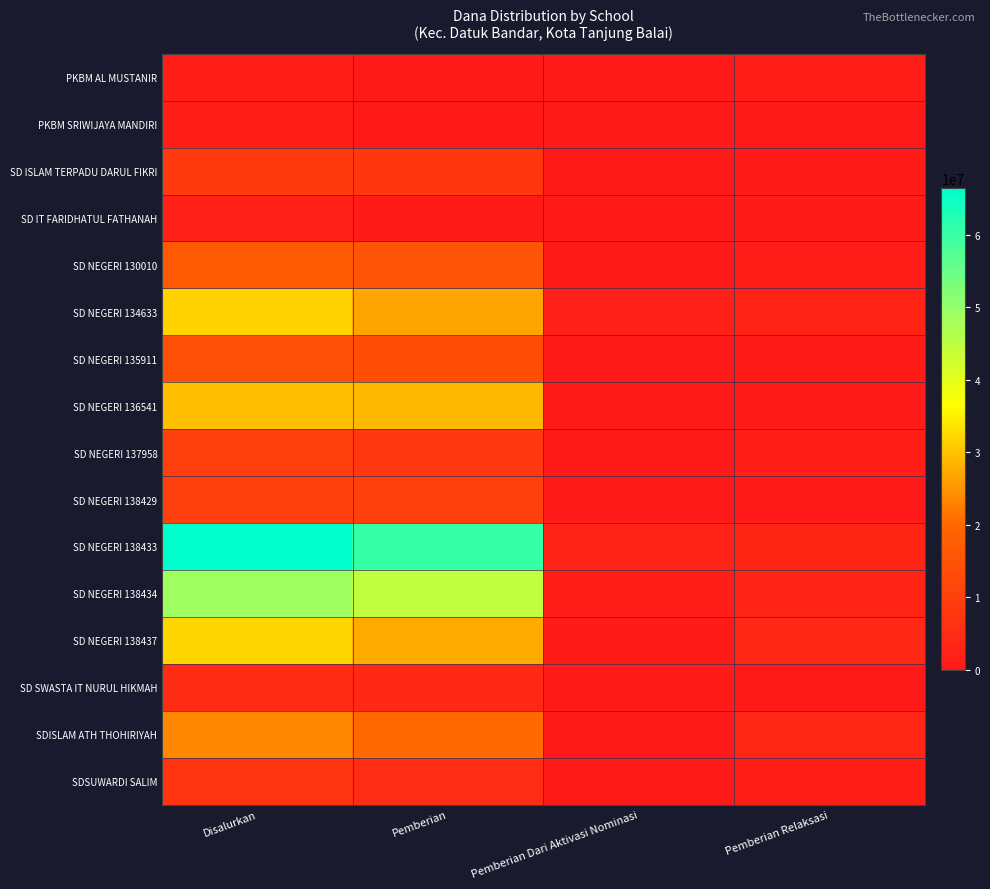

What is the spread (max minus min) of values at Pemberian?

60300000